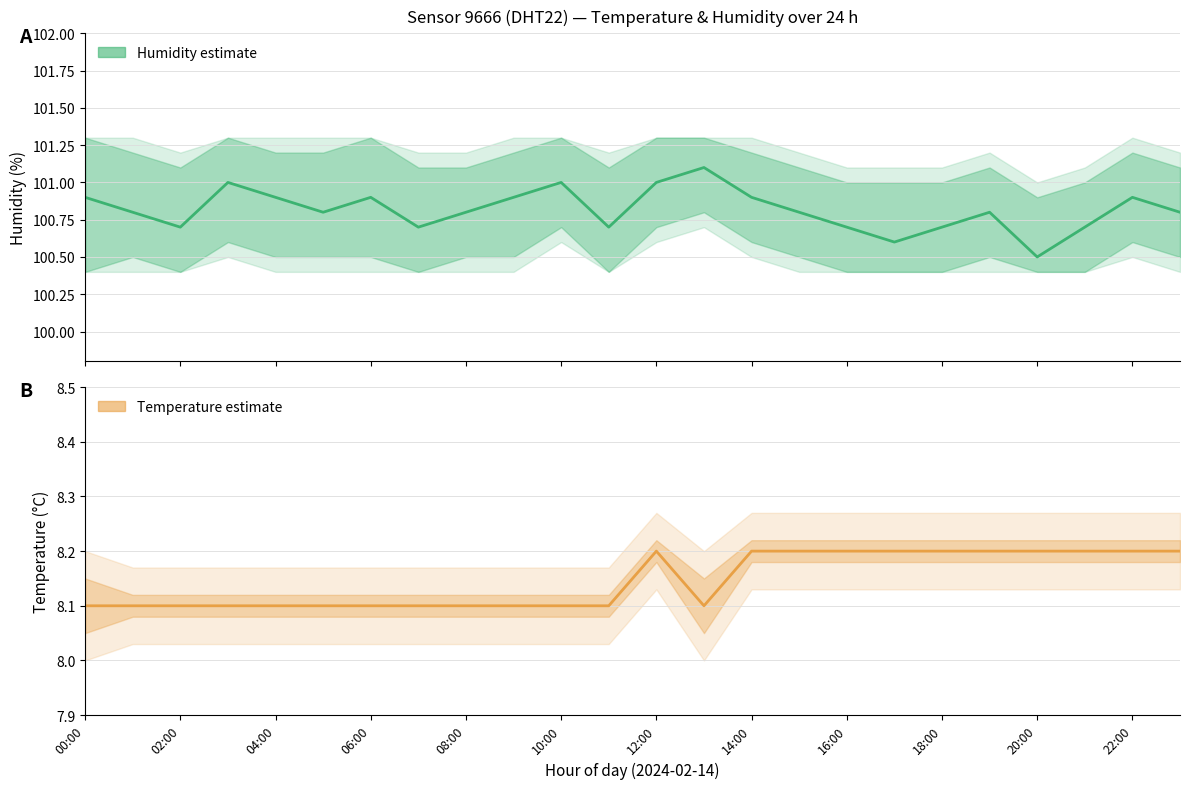

List the series in order of their overall mean, highest first.

Humidity (estimate), Temperature (estimate)